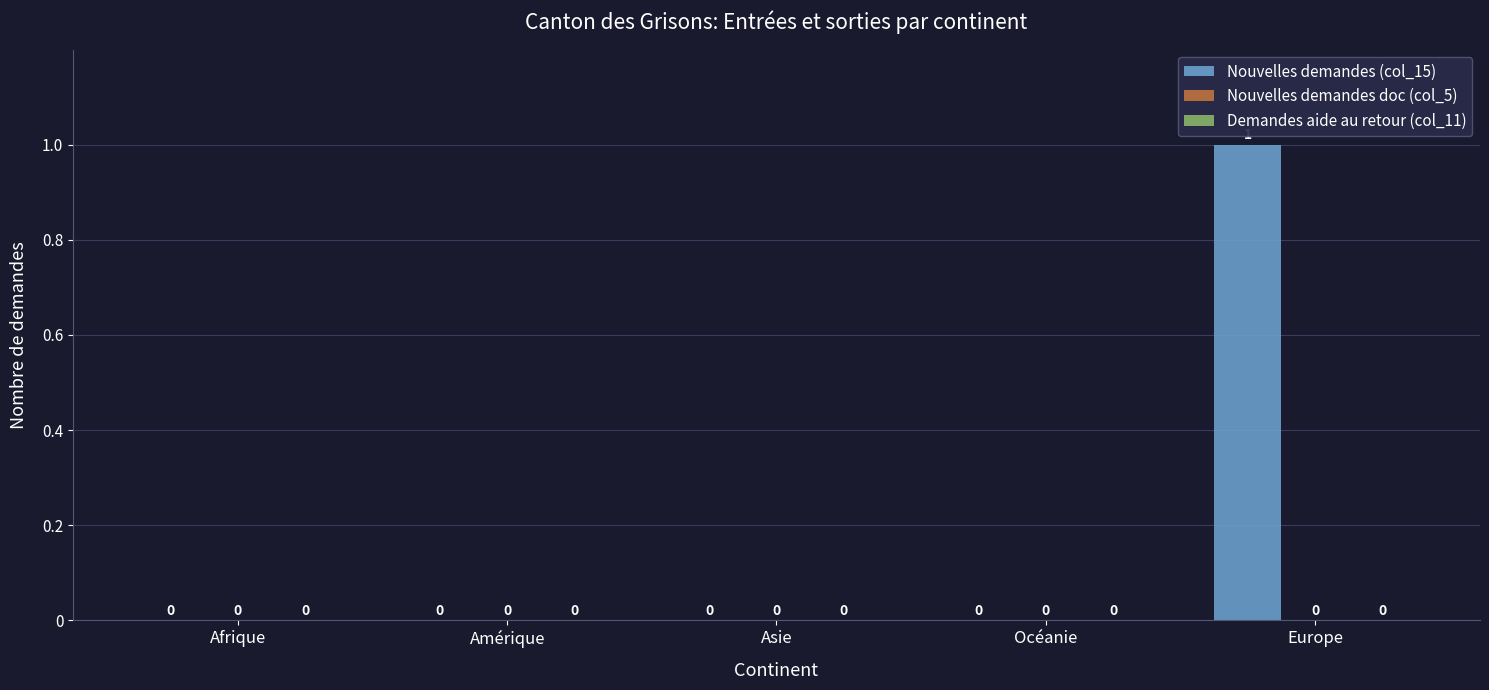

Reading left to right, transcribe all the data shown in this chart.

Afrique=0	Amérique=0	Asie=0	Océanie=0	Europe=1